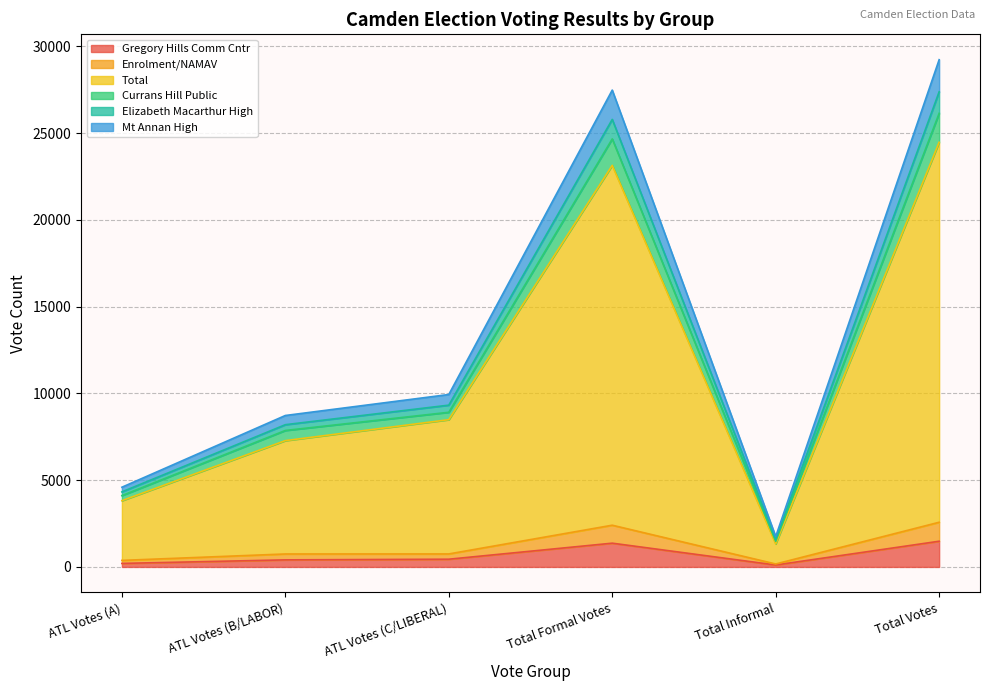

At how many categories does at least one series exceed 26534?

2